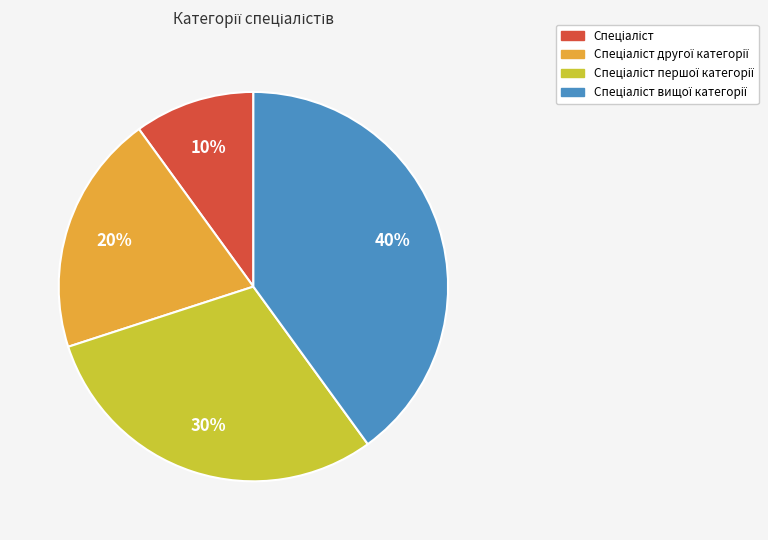

To the nearest percent, what is the difference between the largest and smallest slice percentages?

30%